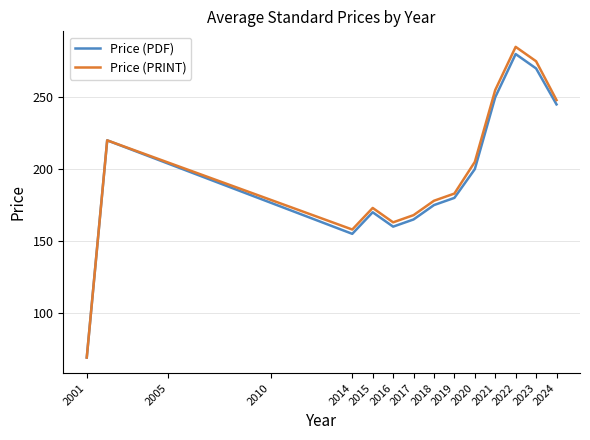

True or false: Price (PRINT) has more than 2 interior local peaks.

True